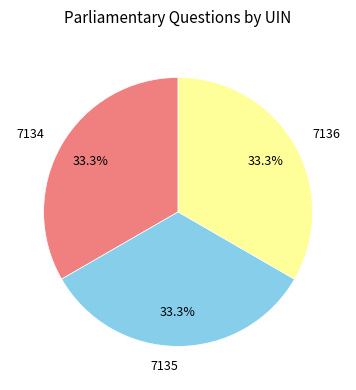

Is there any slice that represents more than half of the pie?

No